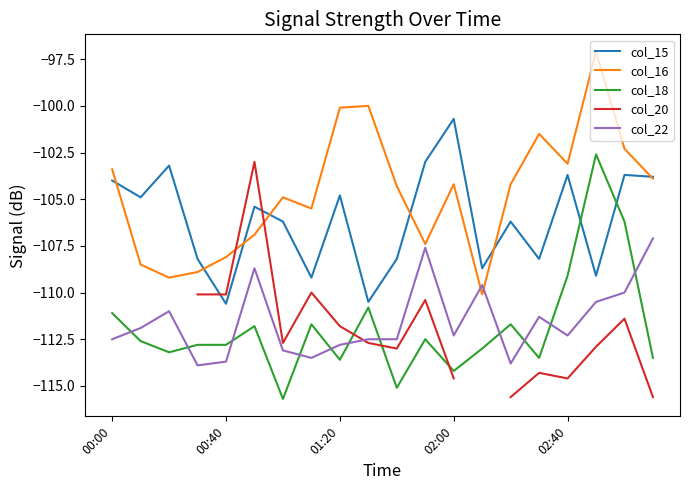

List the series in order of their peak value, highest first.

col_16, col_15, col_18, col_20, col_22